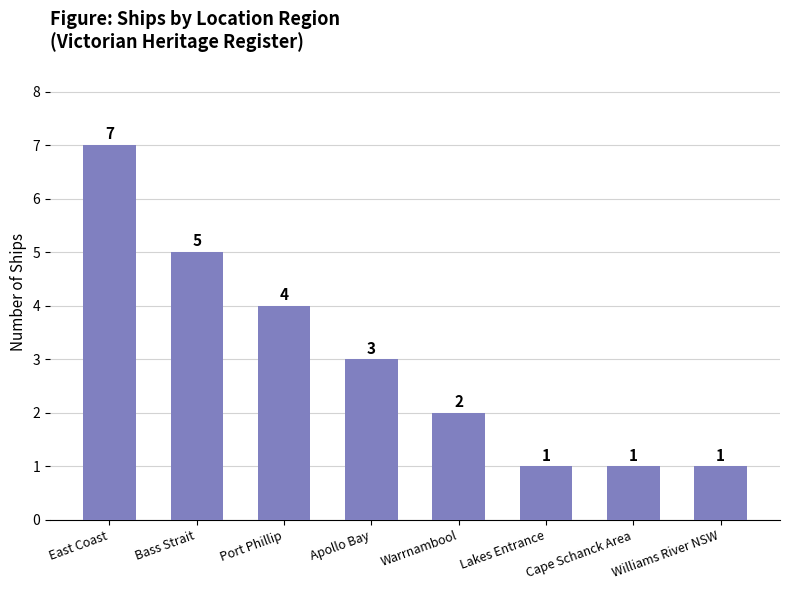

Count the values in the range 1 to 5.

7